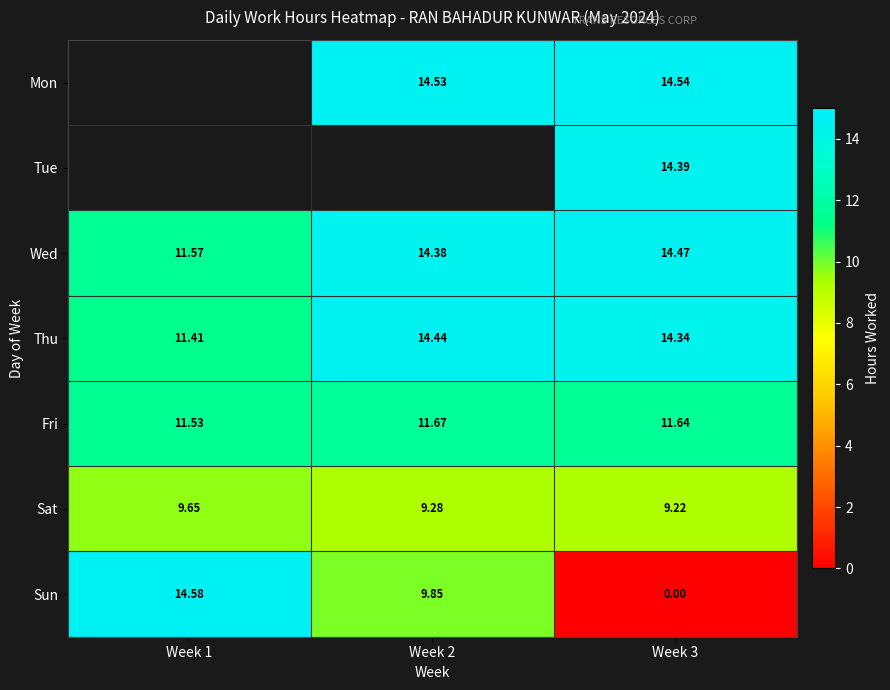

At Week 3, list the series in order from largest to smallest.

Mon, Wed, Tue, Thu, Fri, Sat, Sun